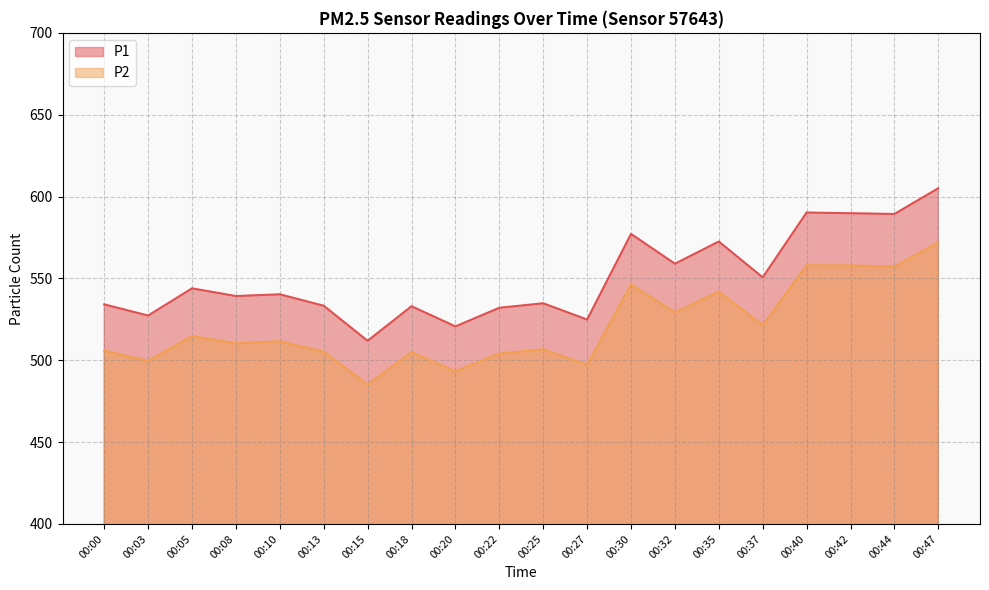

At which label does P1 first exceed 540?

00:05